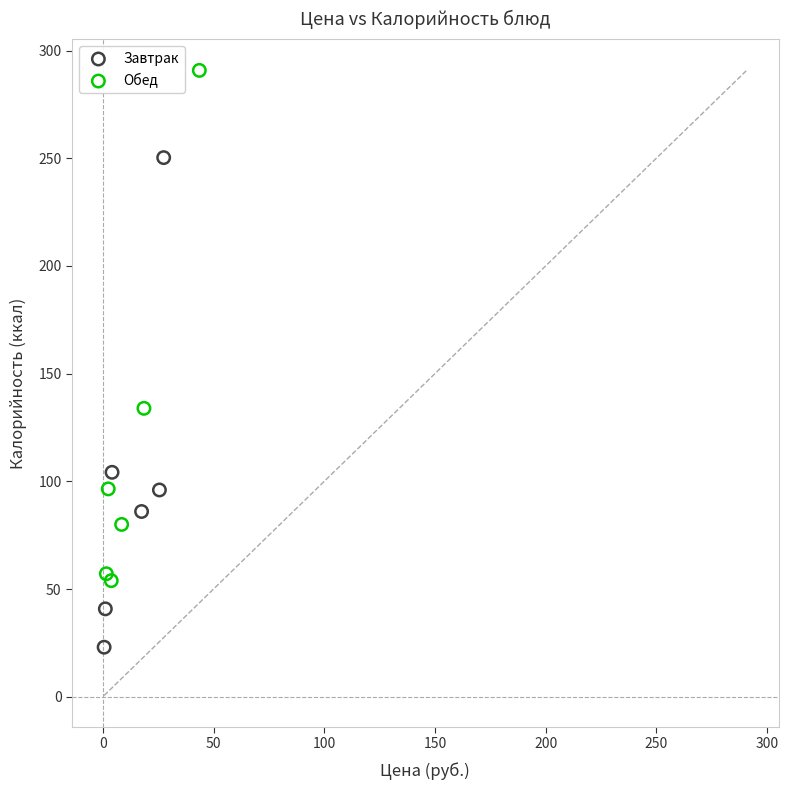

What are all the series names shown in the legend?

Завтрак, Обед